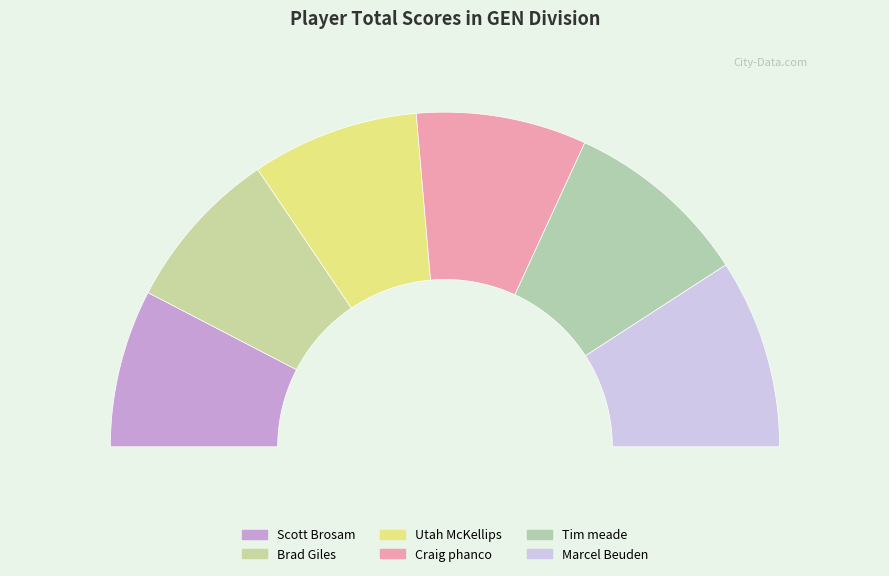

Does Tim meade account for over 50% of the chart?

No